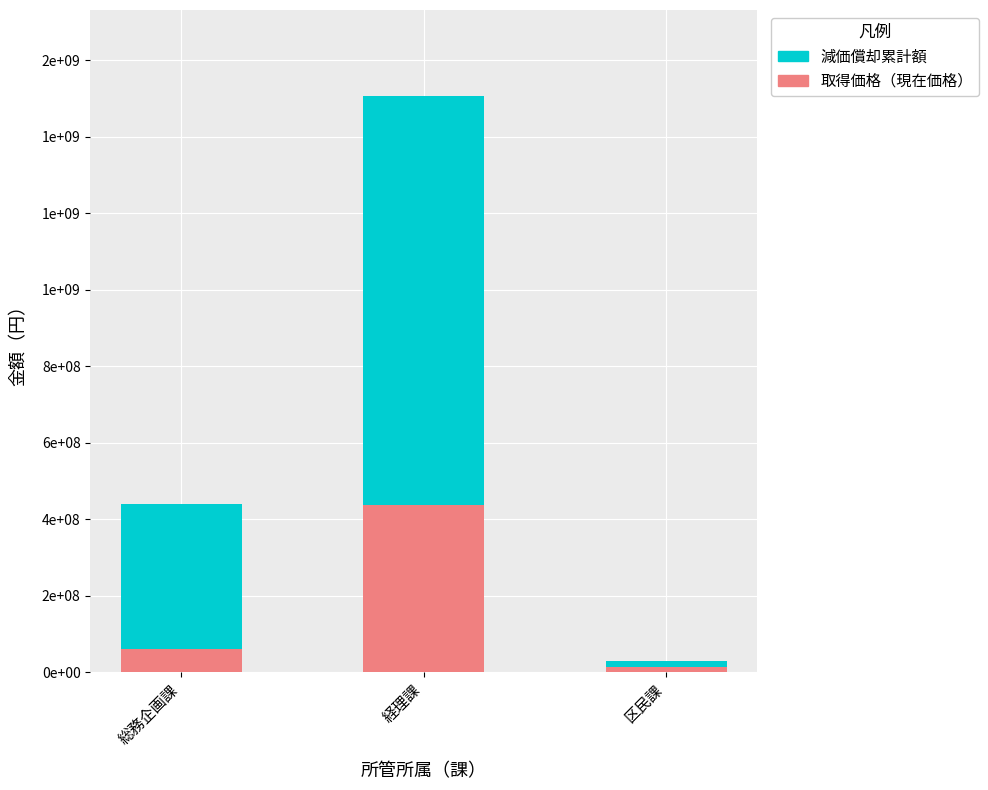

List the series in order of their peak value, lowest first.

取得価格（現在価格）, 減価償却累計額